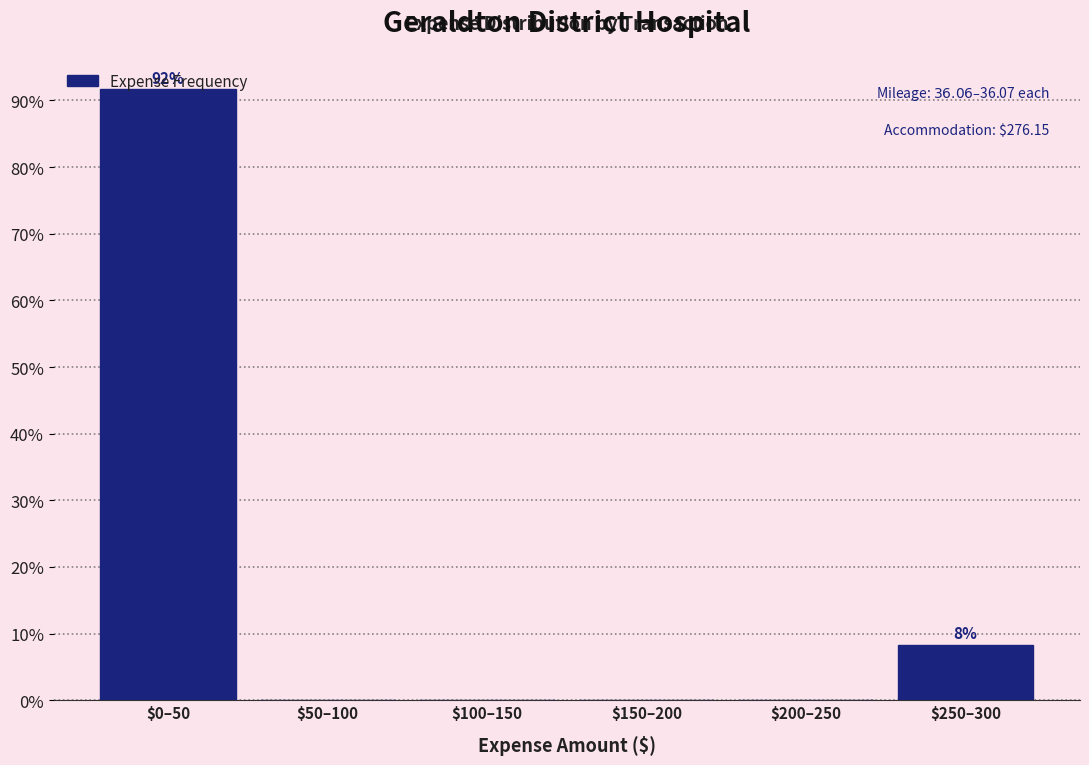

Which category has the highest value across all series?

$0–50